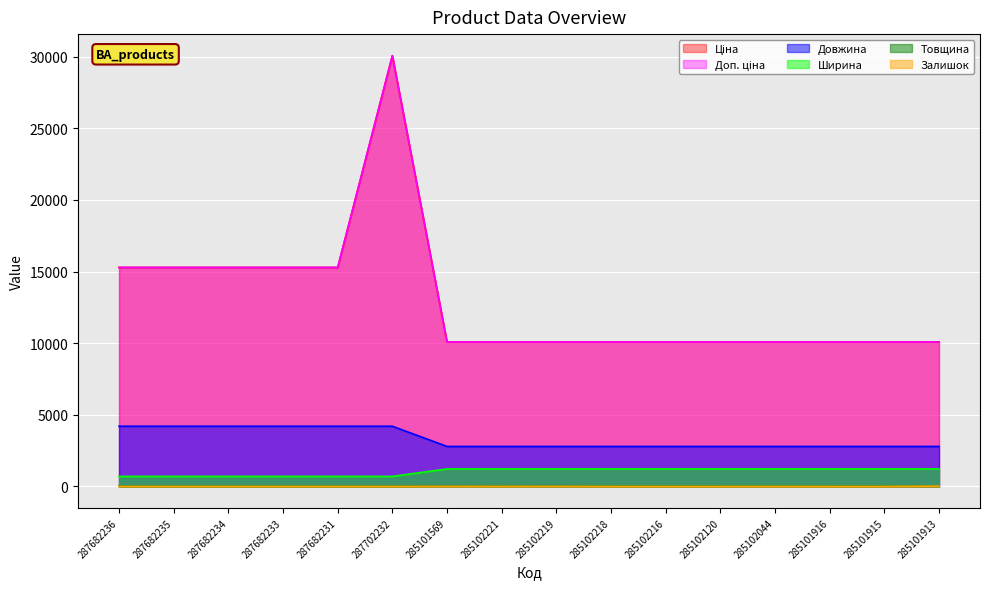

List the series in order of their peak value, lowest first.

Товщина, Залишок, Ширина, Довжина, Ціна, Доп. ціна